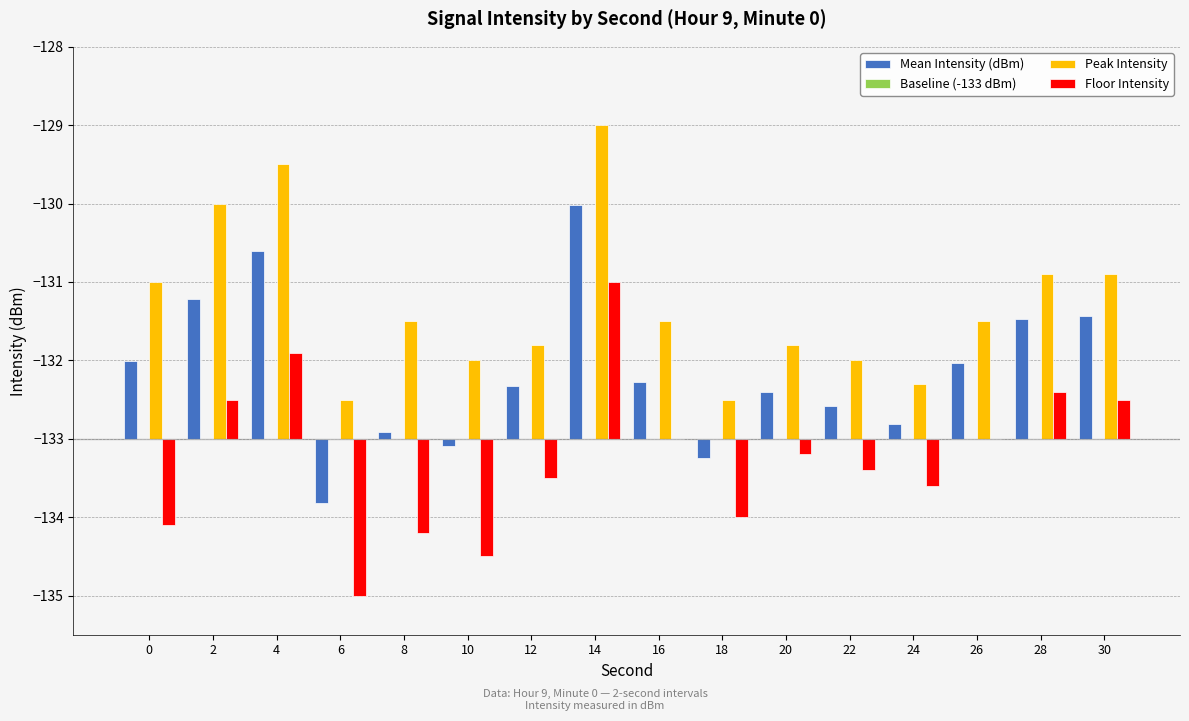

Are the bars grouped side by side (vs. stacked)?

Yes